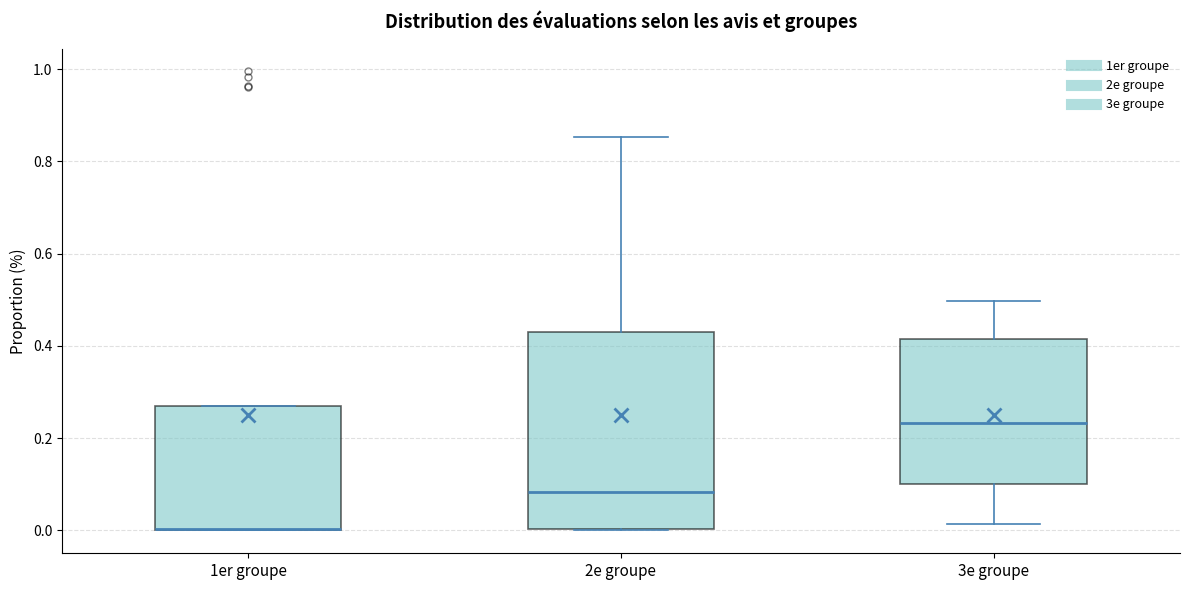

Where does the upper whisker of the box for 3e groupe end on the y-axis? The values are not printed on the chart, so give them approximately, as read against the axis.

0.50